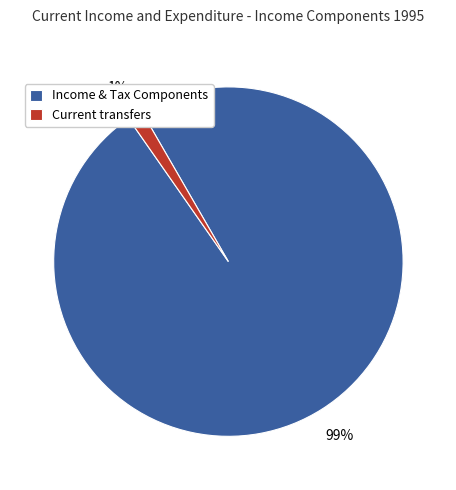

Do Current transfers and Income & Tax Components together represent more than half of the pie?

Yes